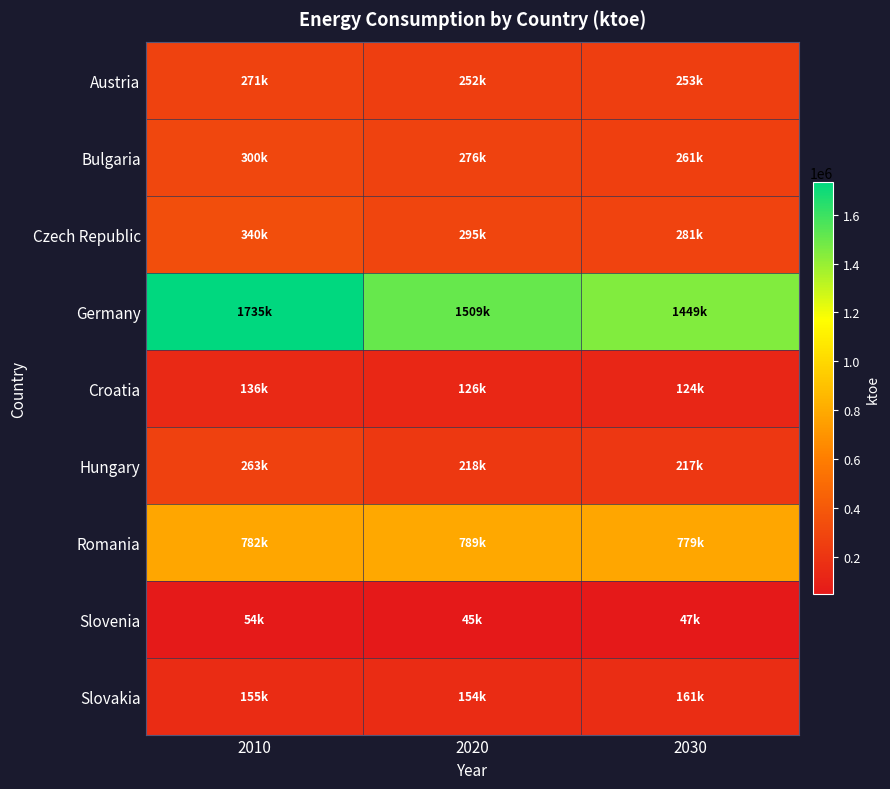

Which series has the largest total across all categories?

Germany